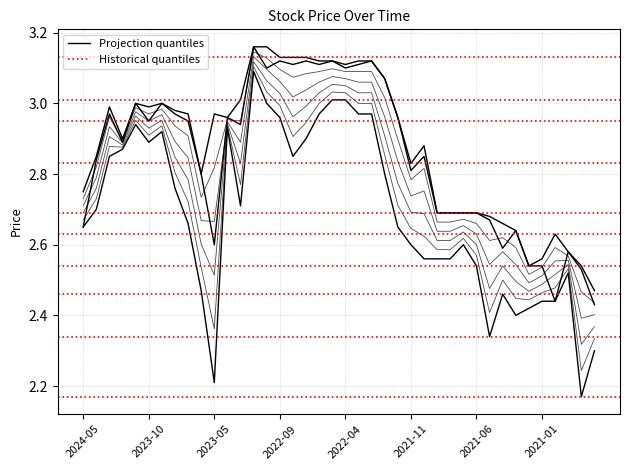

How many categories are shown in the chart?

40